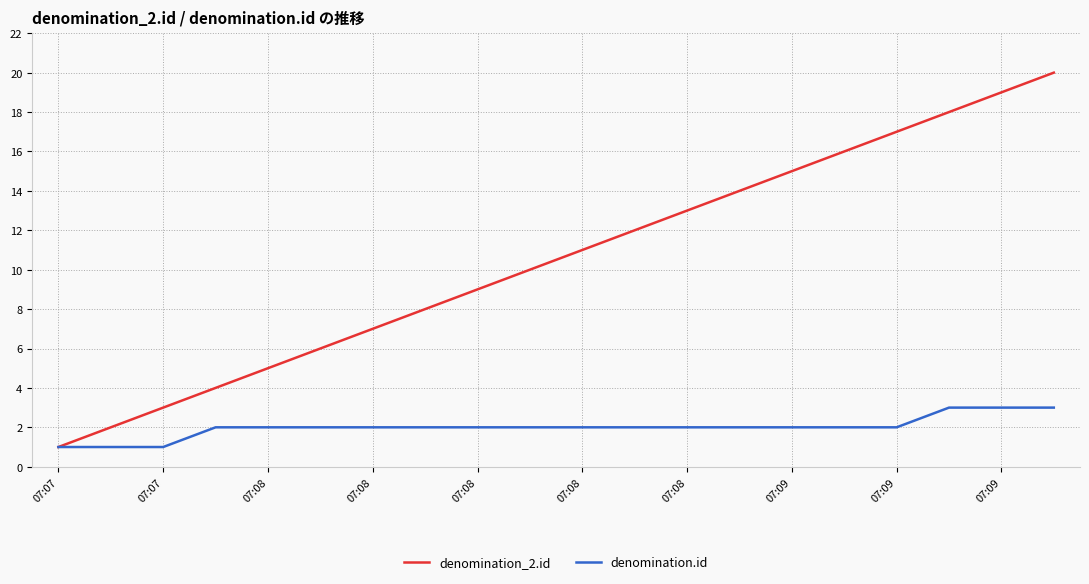

Which series has the largest total across all categories?

denomination_2.id